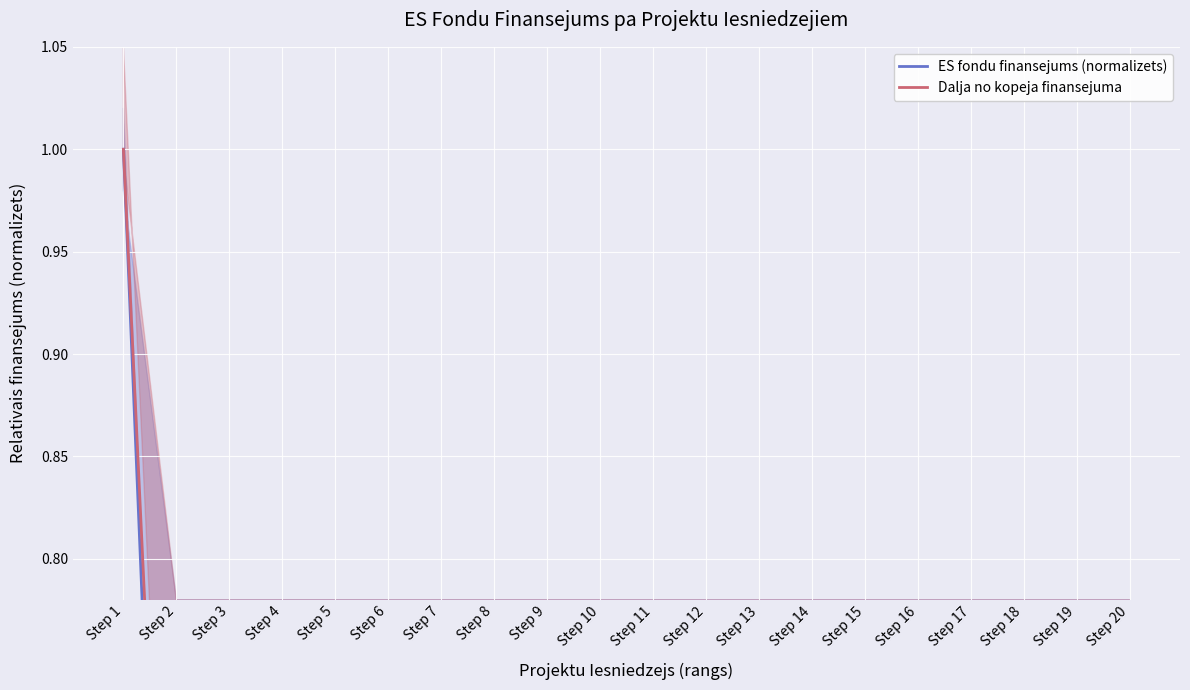

What is the average value of the Dalja no kopeja finansejuma series?

0.2